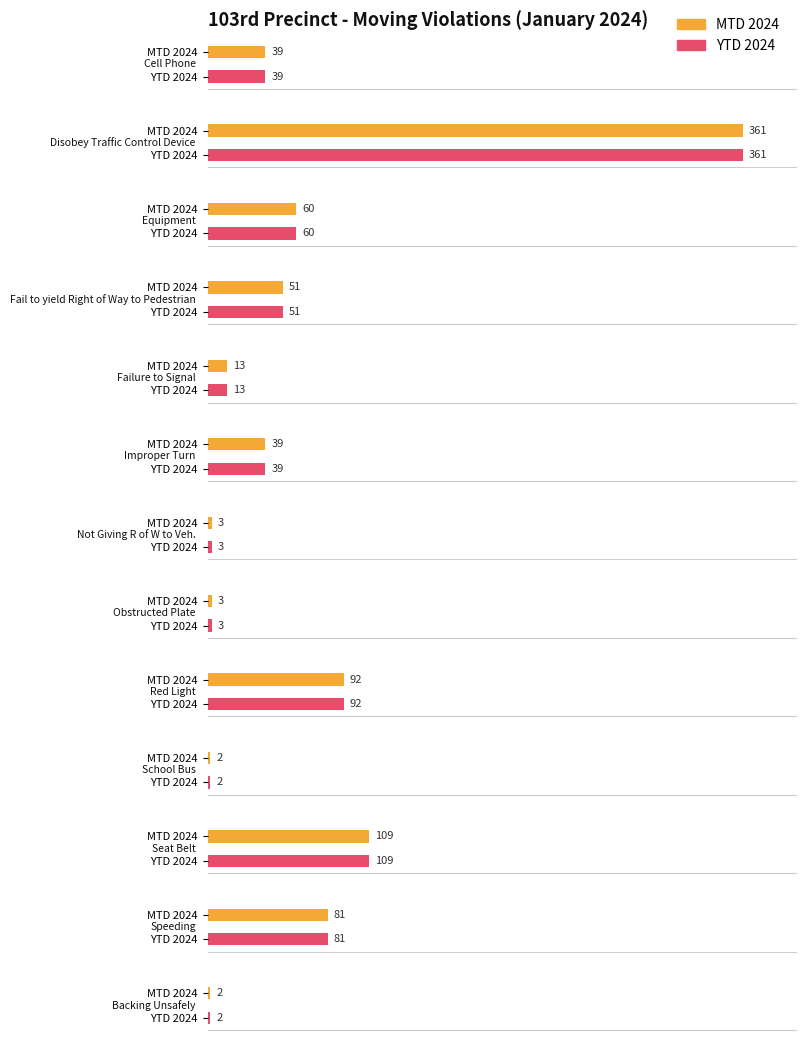

Reading right to left, transcribe all the data shown in this chart.

MTD 2024: 2	81	109	2	92	3	3	39	13	51	60	361	39
YTD 2024: 2	81	109	2	92	3	3	39	13	51	60	361	39